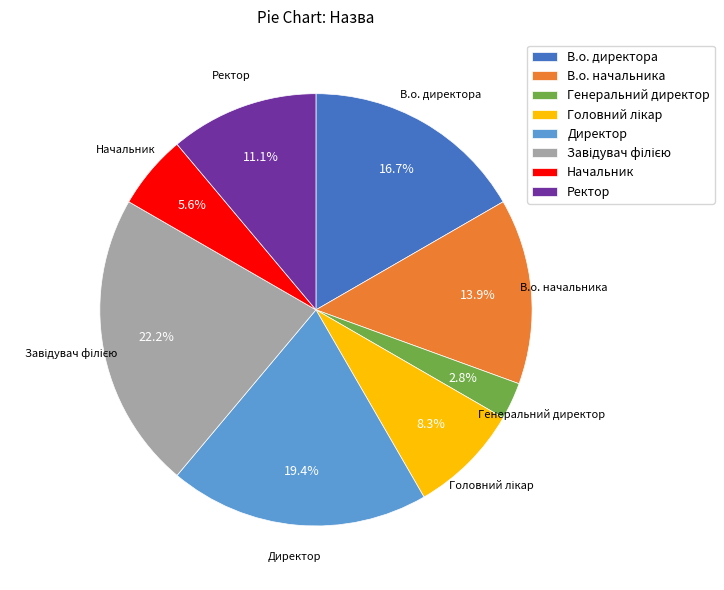

To the nearest percent, what portion does Ректор represent?

11%